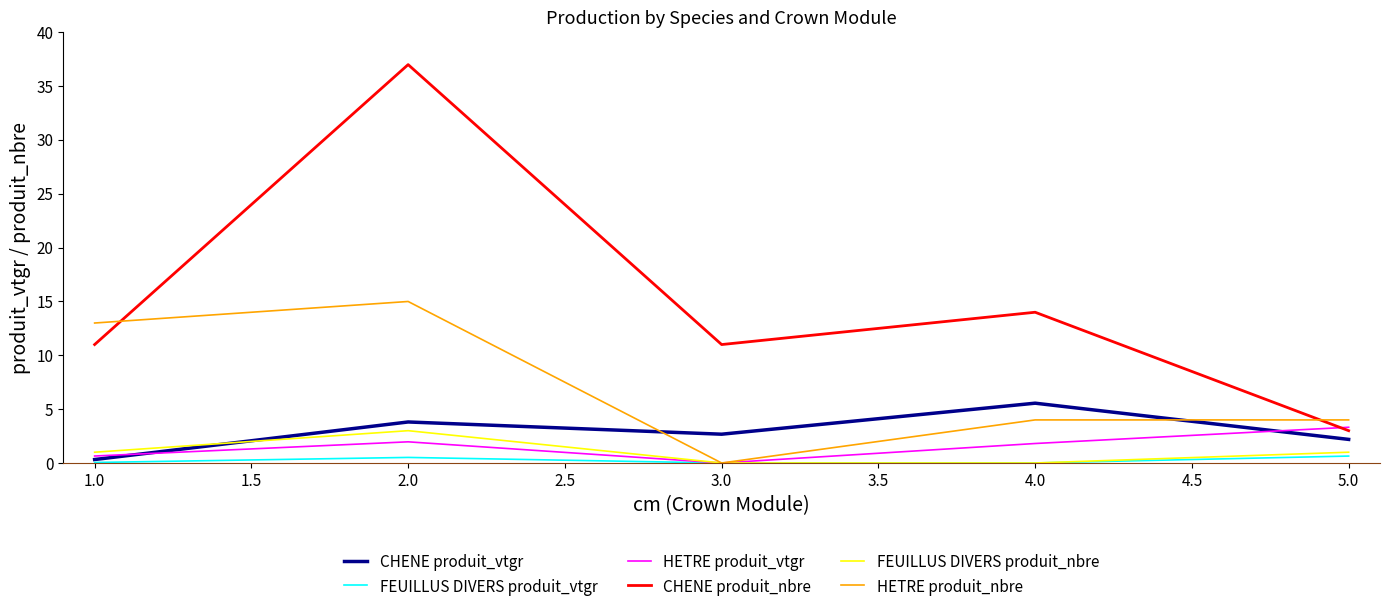

Which category has the highest value in the HETRE produit_vtgr series?

5.0